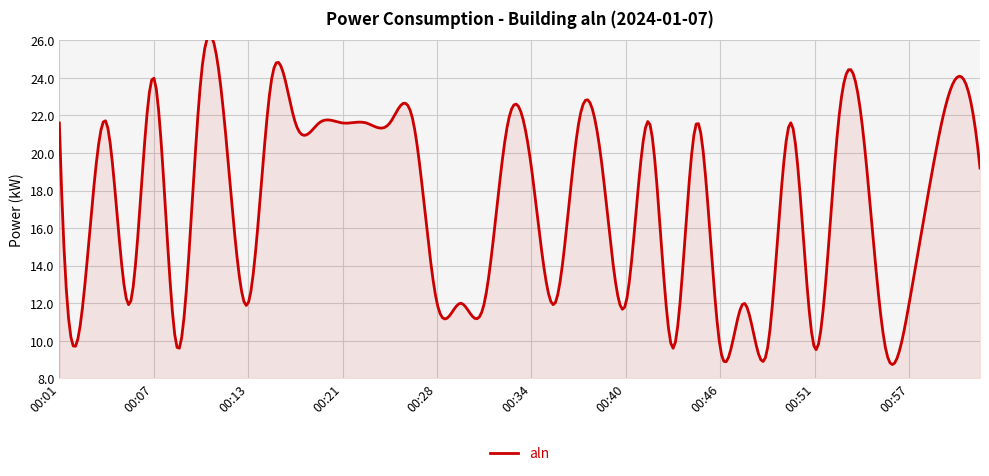

How many lines are shown in the chart?

1